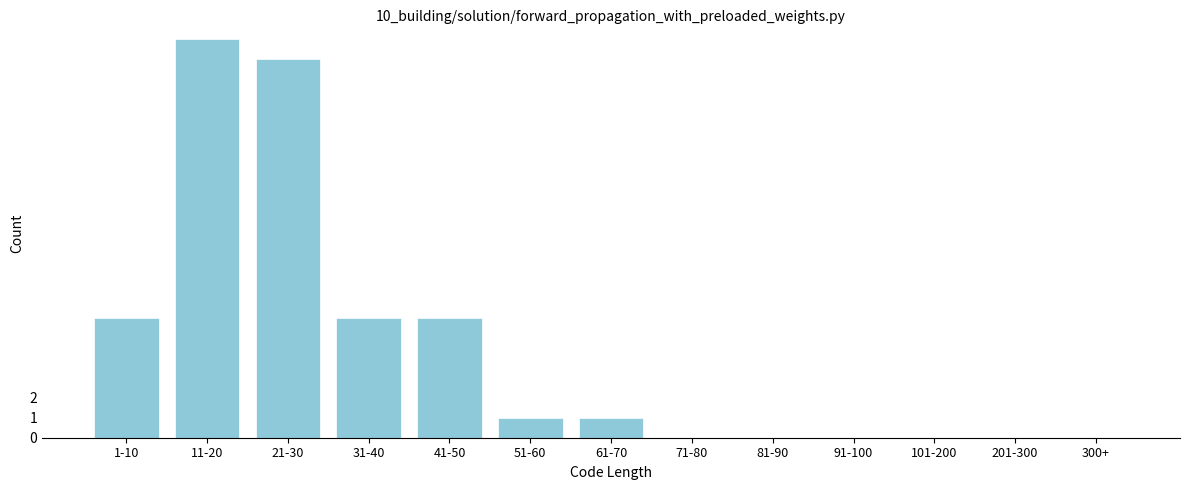

Reading left to right, extract all data points from this chart.

1-10=6	11-20=20	21-30=19	31-40=6	41-50=6	51-60=1	61-70=1	71-80=0	81-90=0	91-100=0	101-200=0	201-300=0	300+=0